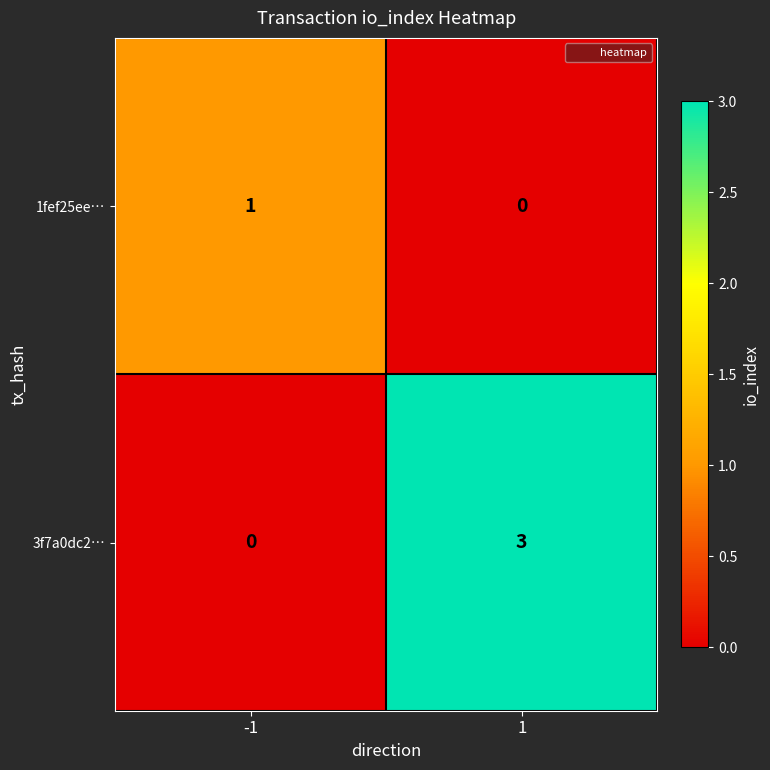

Between -1 and 1, which series saw the biggest shift?

3f7a0dc2…